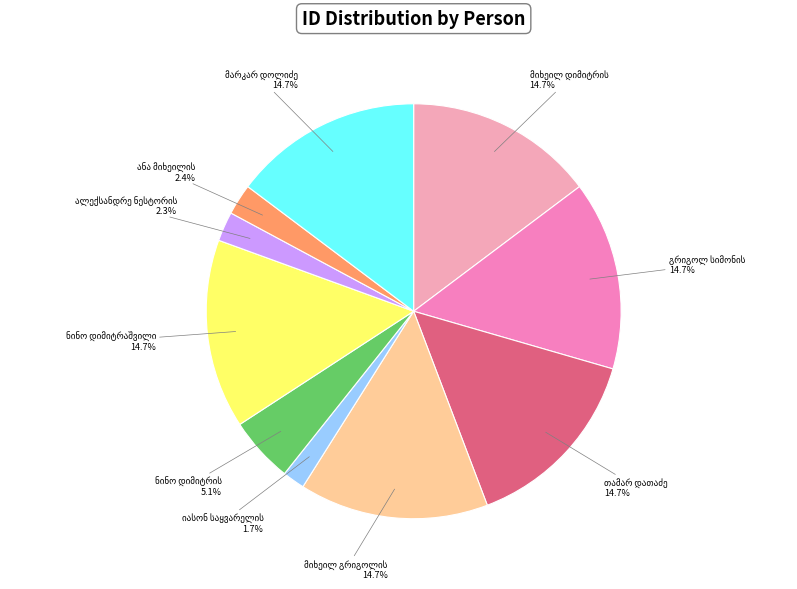

Is there any slice that represents more than half of the pie?

No